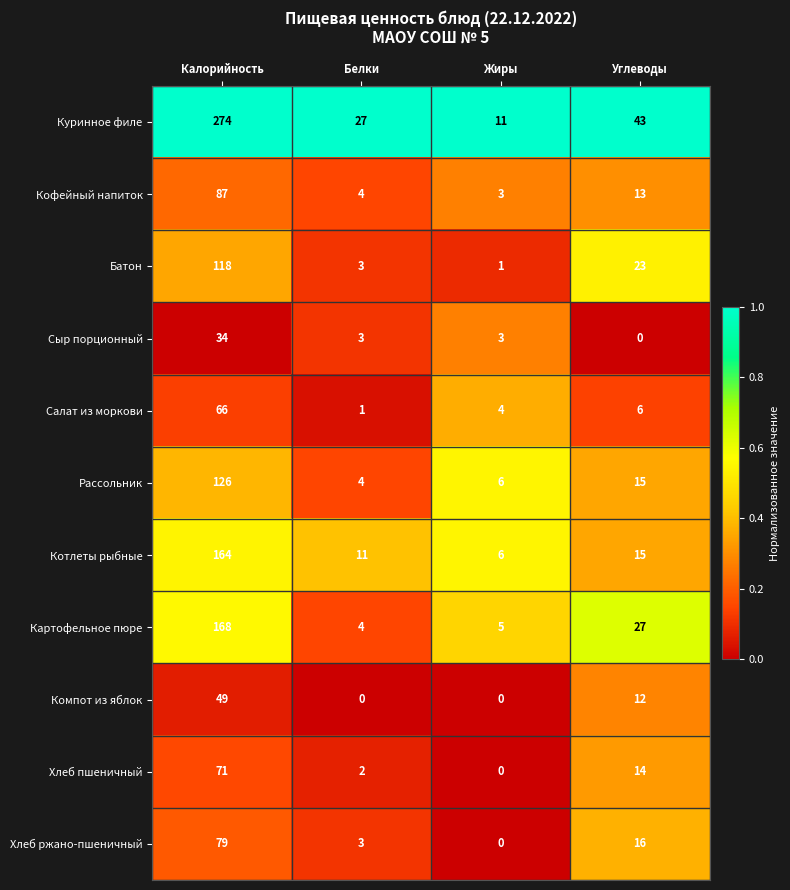

What is the difference between the second highest and minimum values in the Кофейный напиток series?

10